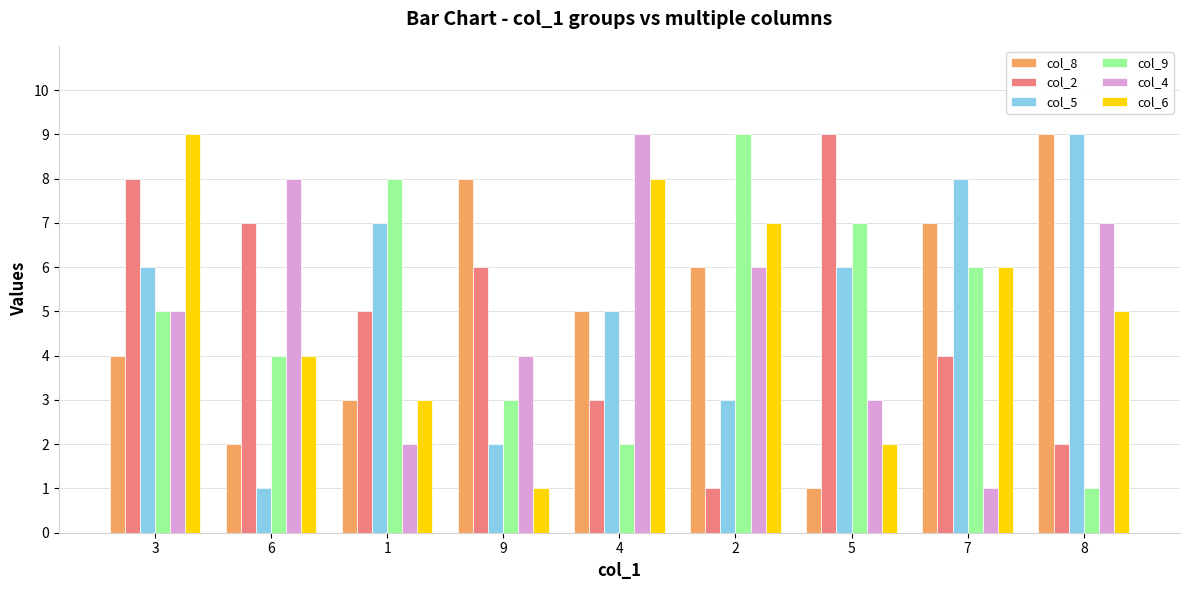

Between 3 and 9, which series saw the biggest shift?

col_6